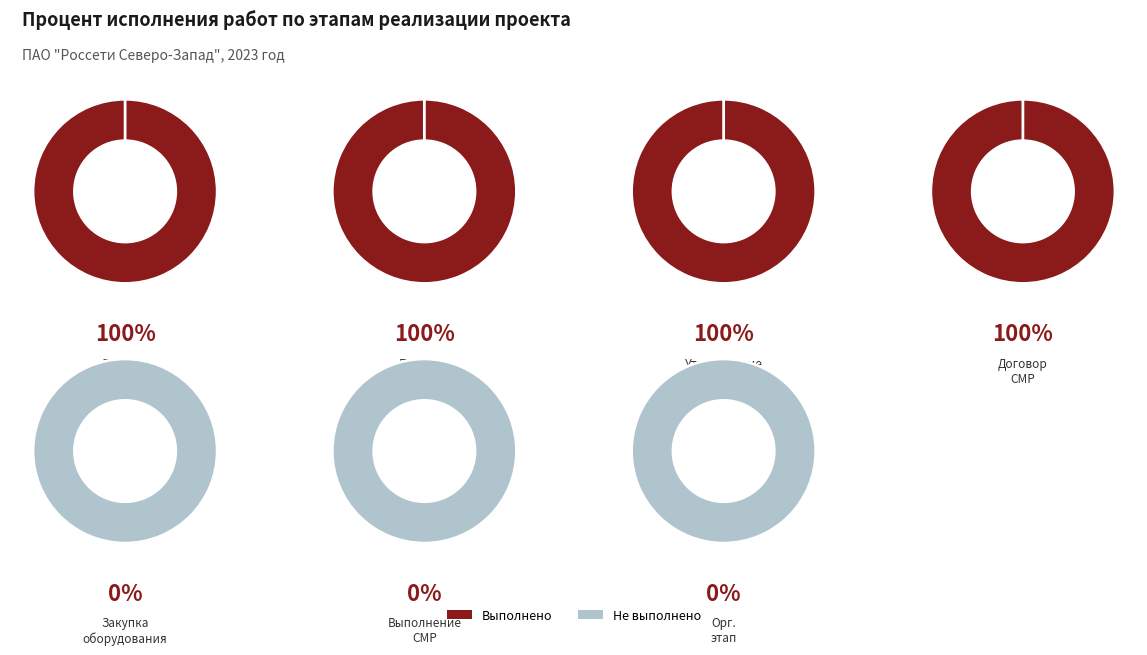

How many segments does this pie chart have?

7